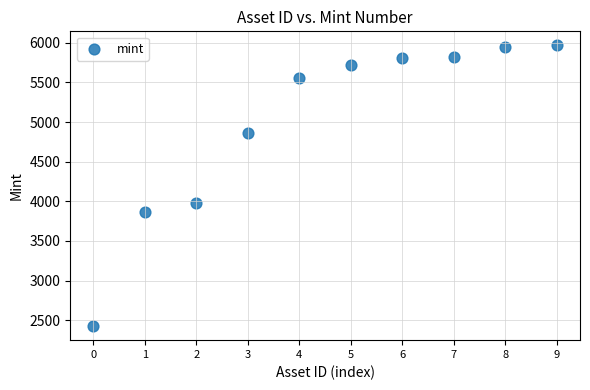

What is the range of Y values (max minus min)?

3541